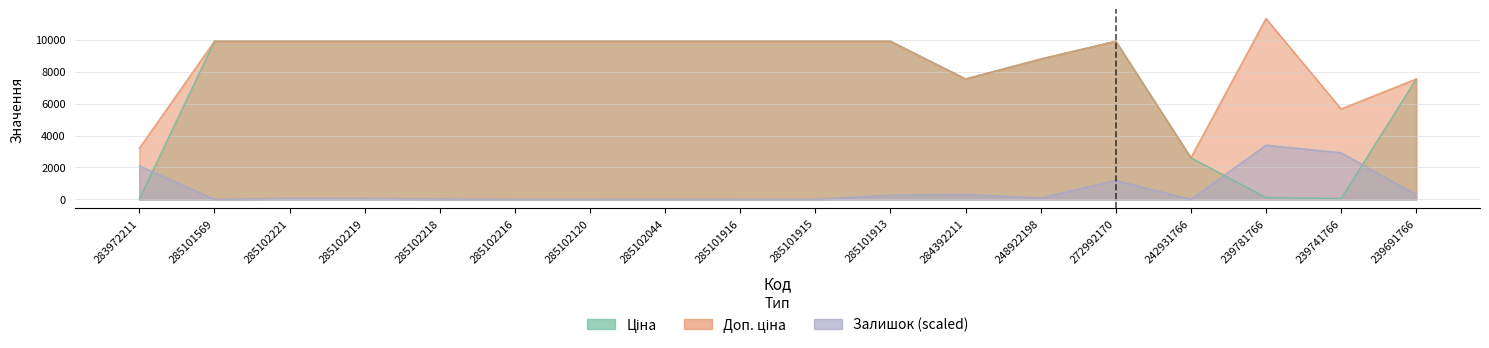

Which series ends up on top after the final intersection of Ціна and Залишок?

Ціна